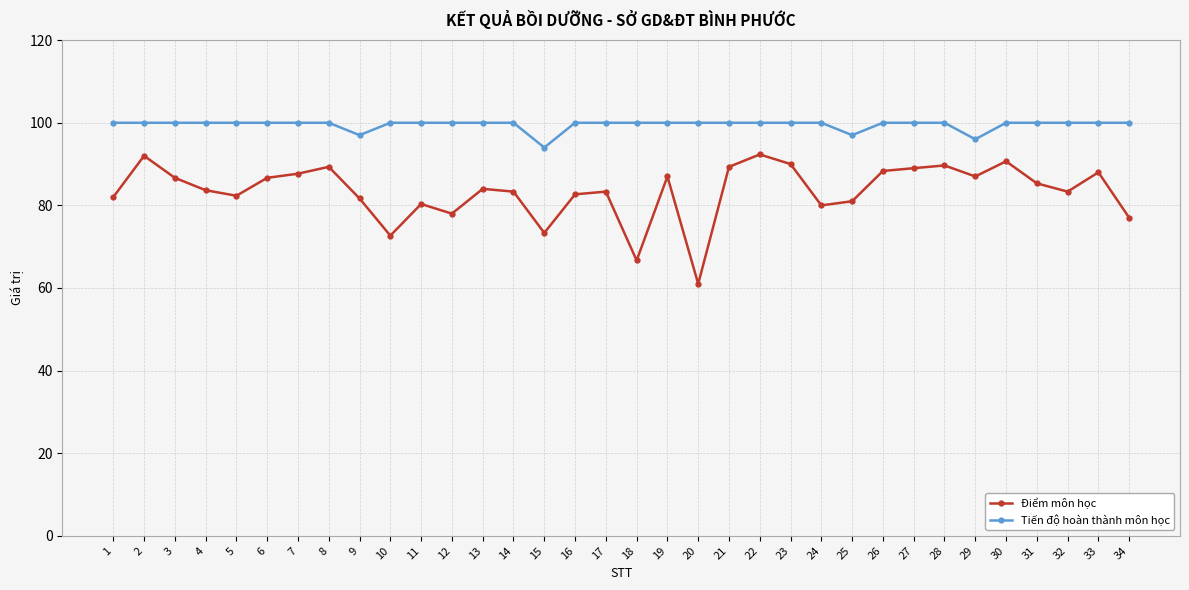

True or false: Điểm môn học and Tiến độ hoàn thành môn học intersect in this chart.

False